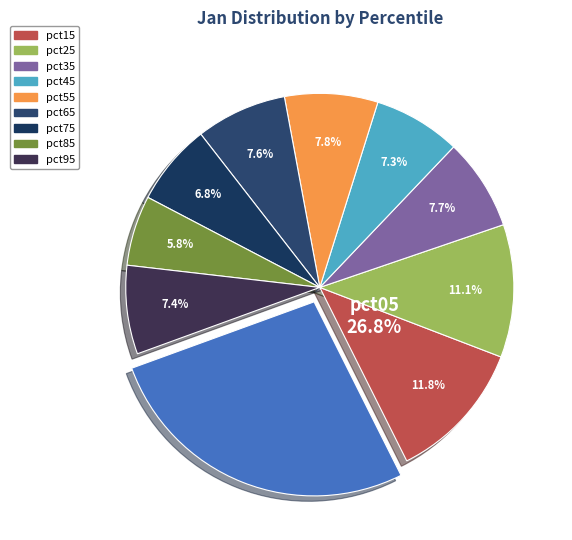

What is the largest slice in the pie chart?

pct05